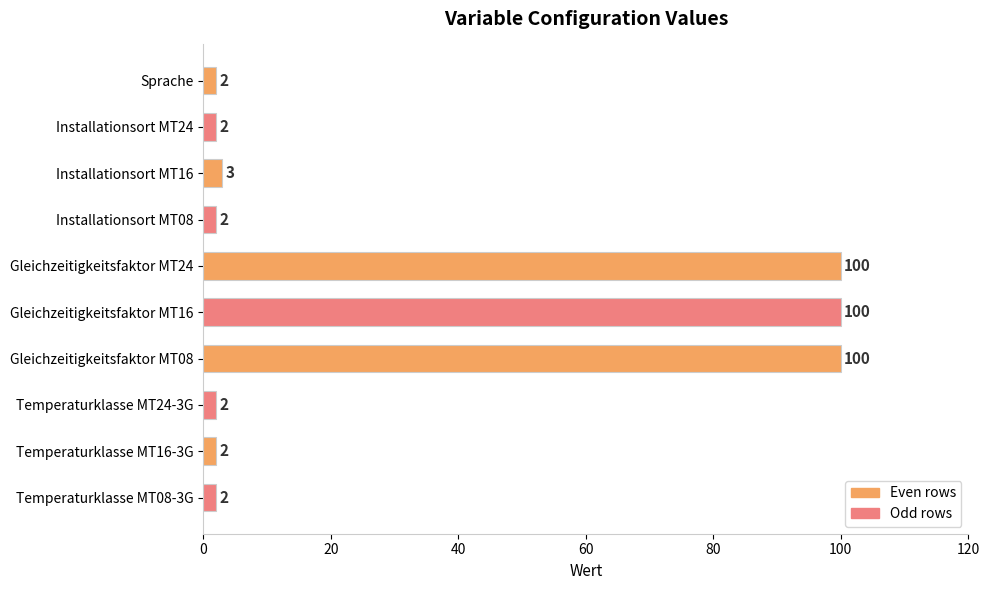

What is the sum of the values at Temperaturklasse MT08-3G and Temperaturklasse MT16-3G?

4